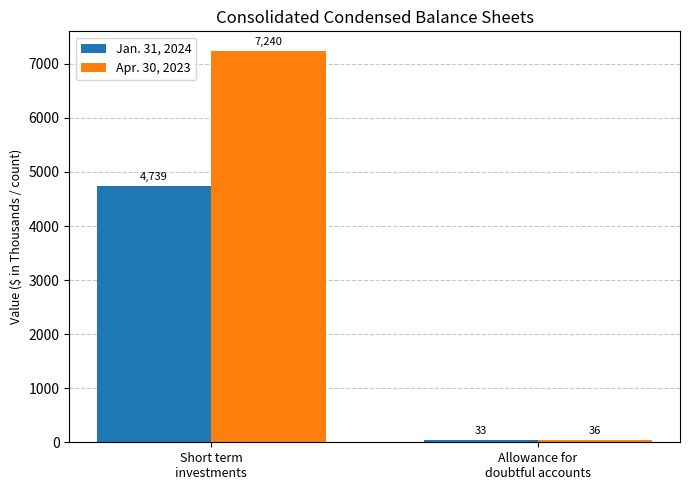

What is the label of the 2nd bar from the left?

Allowance for
doubtful accounts